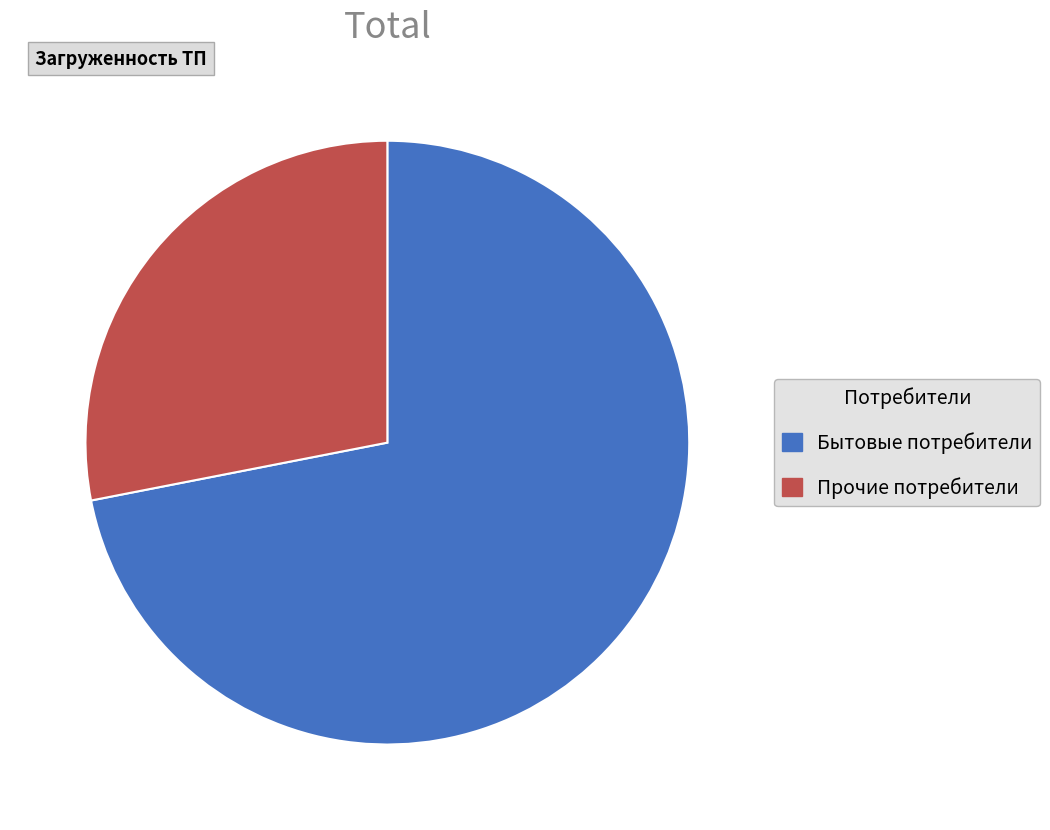

Count the number of slices in the pie.

2